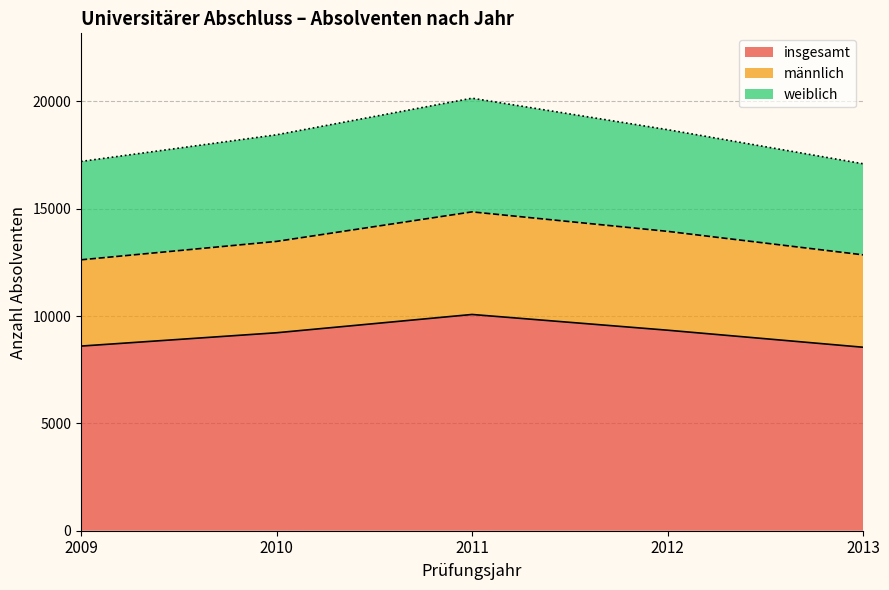

What is the value of the männlich point at the 3rd from the left?

4780